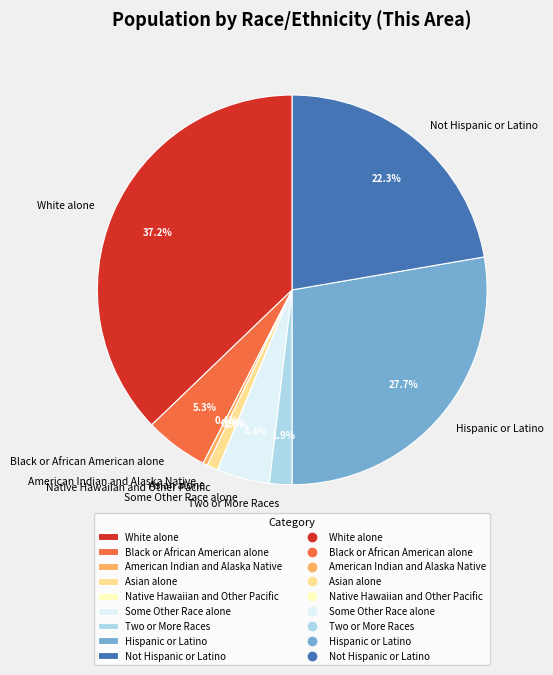

Is it true that Hispanic or Latino is 16% of the pie?

False